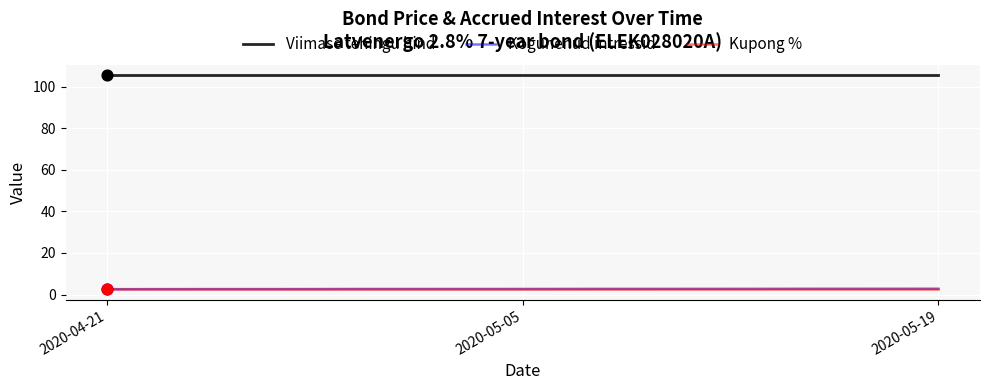

At which category is the sum across all series the highest?

2020-05-19